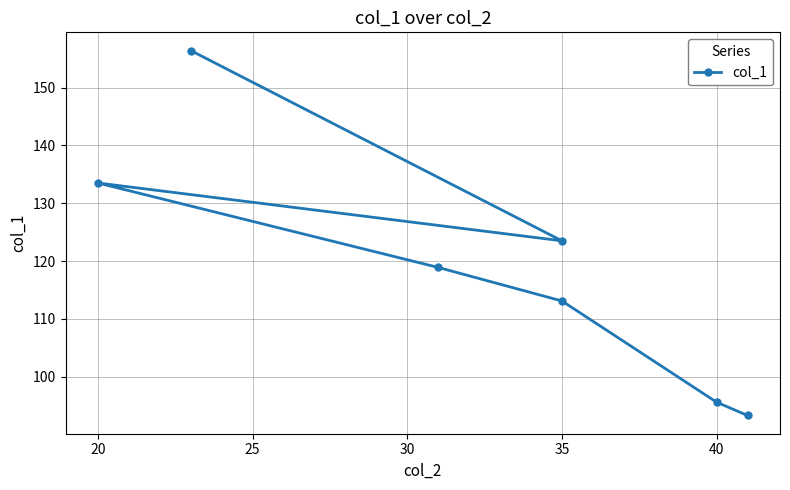

How many points are lower than both their immediate neighbors (excluding endpoints)?

1